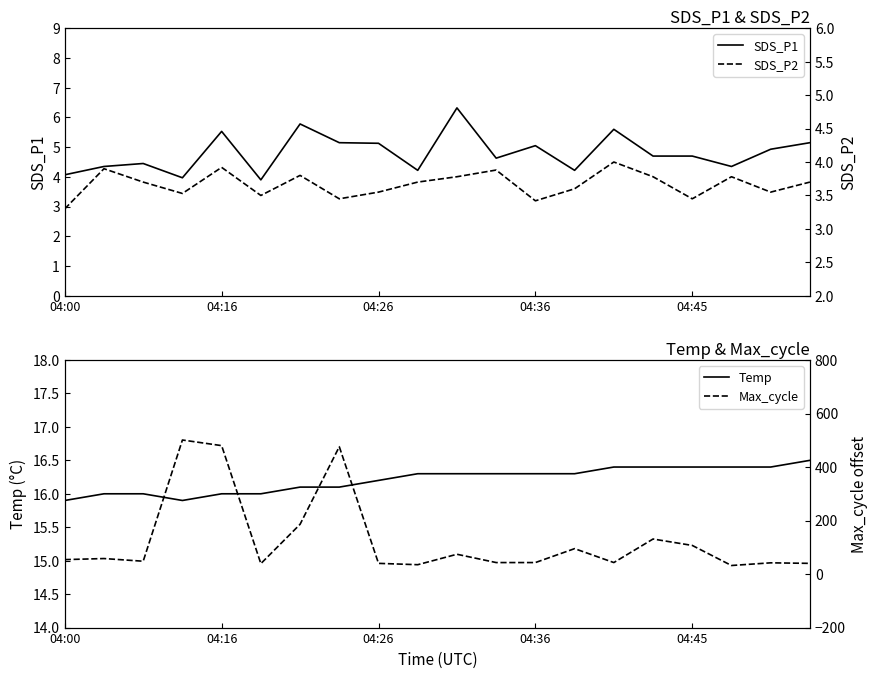

What is the highest value of the SDS_P1 series?

6.3